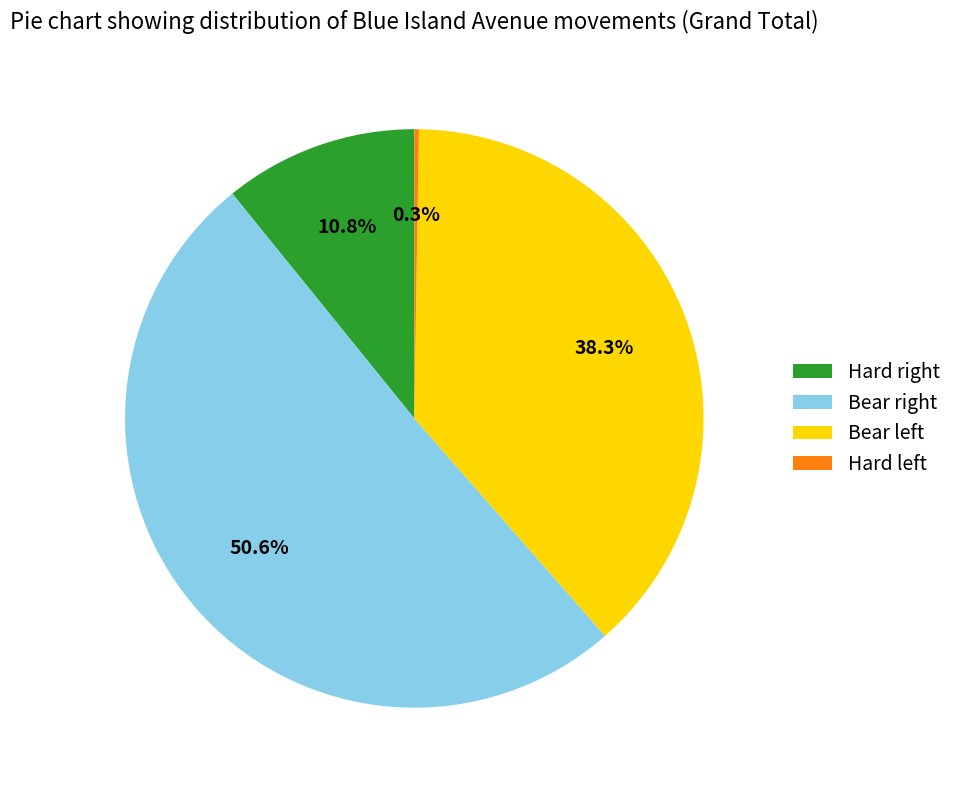

What is the largest slice in the pie chart?

Bear right